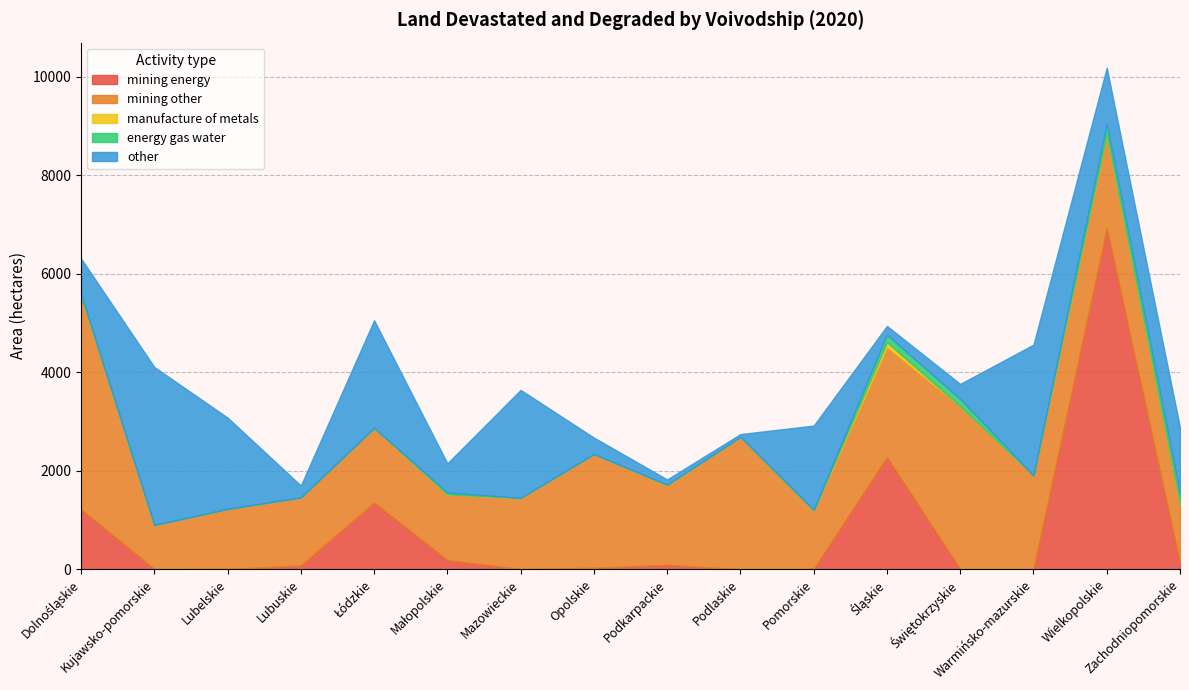

How many positive values does the mining energy series have?

14